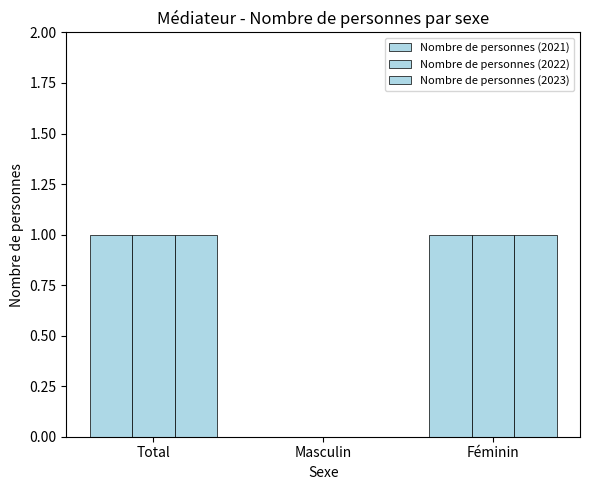

How many data points does each series have?

3